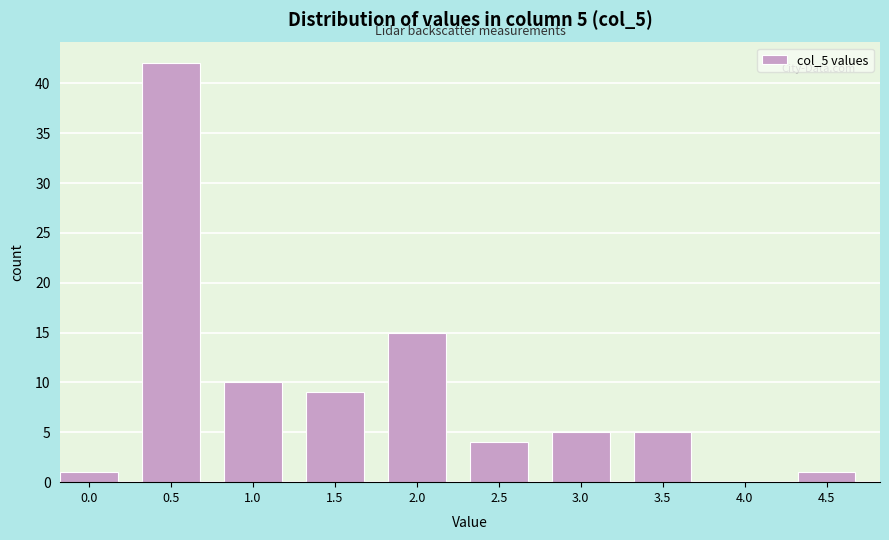

Reading left to right, extract all data points from this chart.

0.0=1	0.5=42	1.0=10	1.5=9	2.0=15	2.5=4	3.0=5	3.5=5	4.0=0	4.5=1